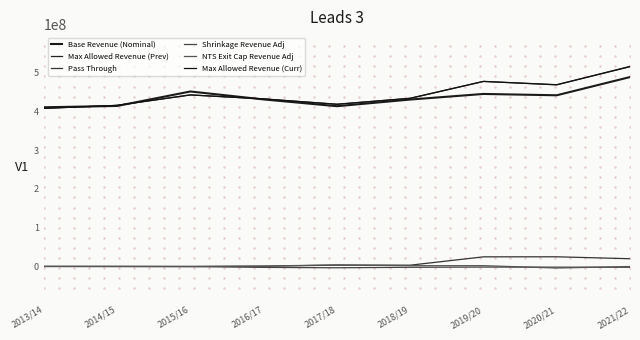

Where do Base Revenue (Nominal) and Max Allowed Revenue (Curr) first cross each other?

2013/14 and 2014/15